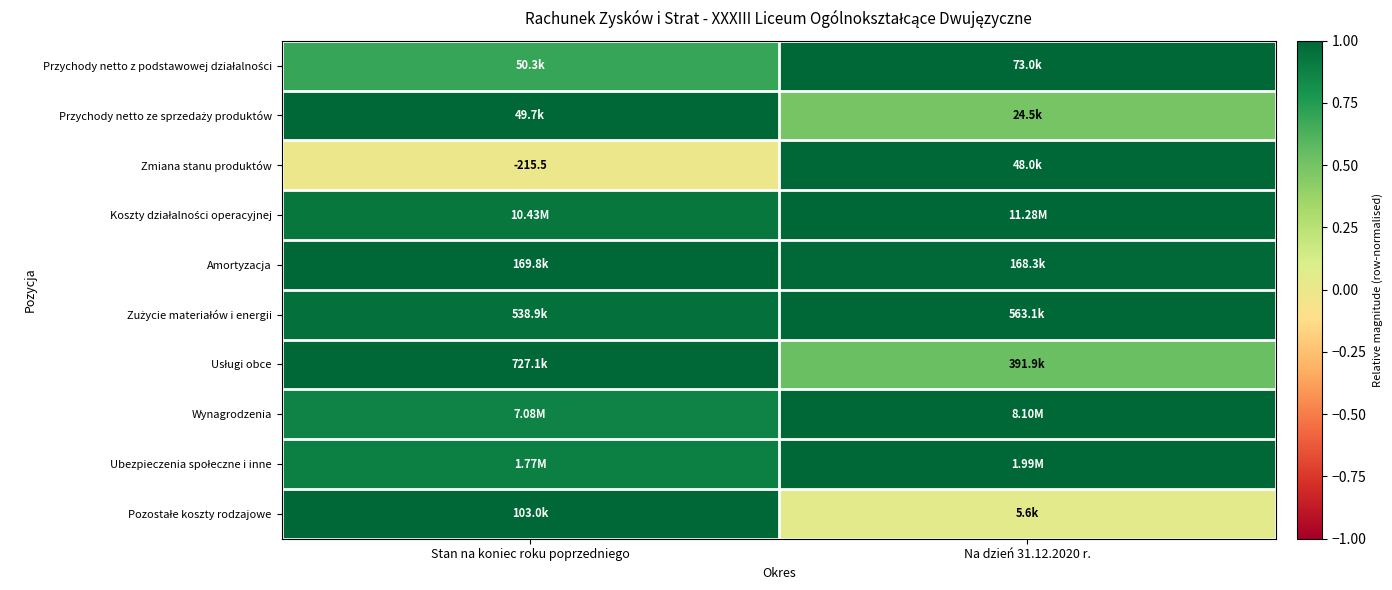

Between Stan na koniec roku poprzedniego and Na dzień 31.12.2020 r., which is larger?

Na dzień 31.12.2020 r.